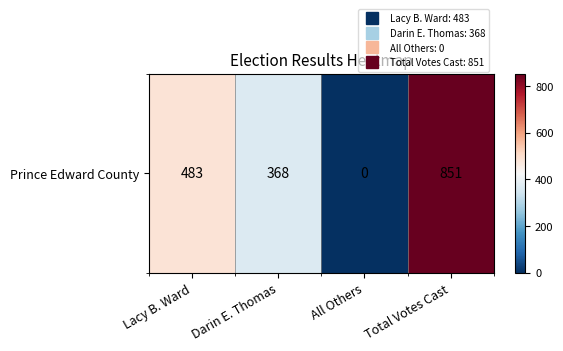

What is the sum of all values?

1702